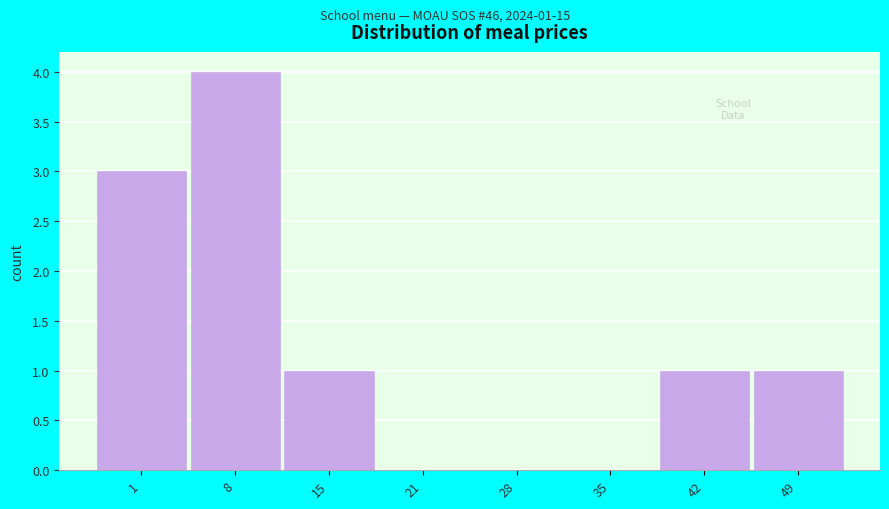

Reading left to right, transcribe all the data shown in this chart.

1=3	8=4	15=1	21=0	28=0	35=0	42=1	49=1